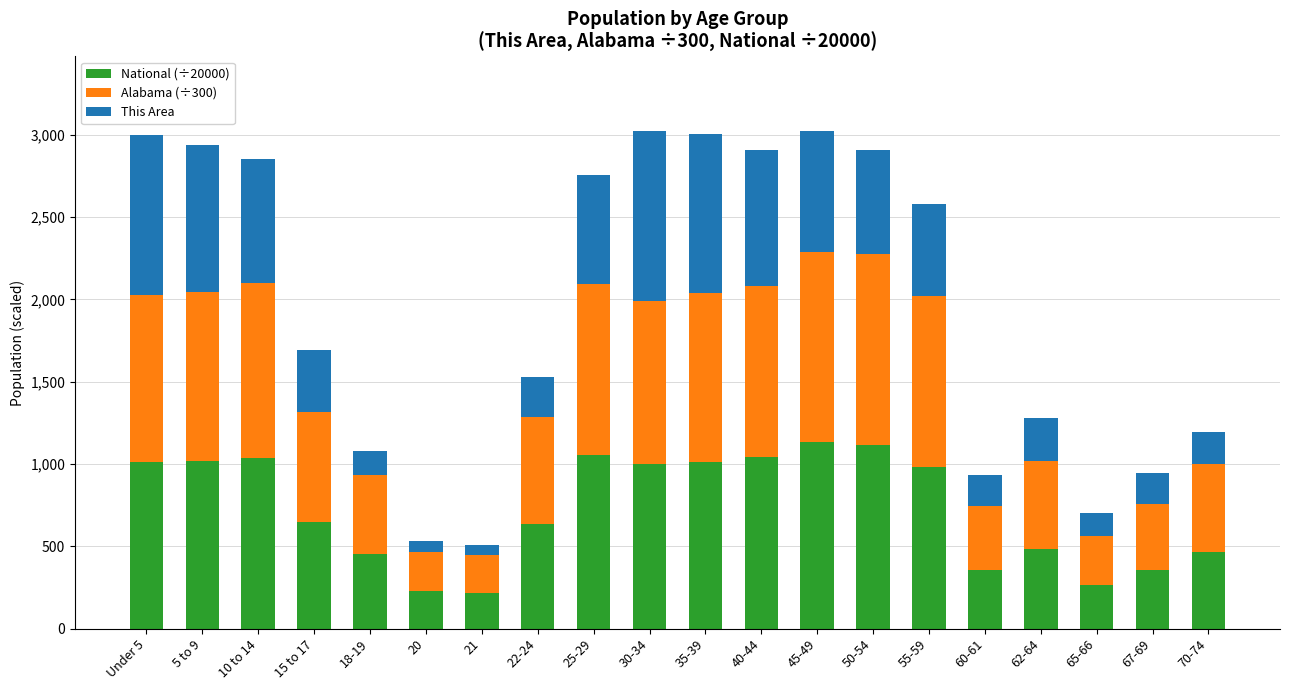

What is the total value across all series at 62-64?

1276.5